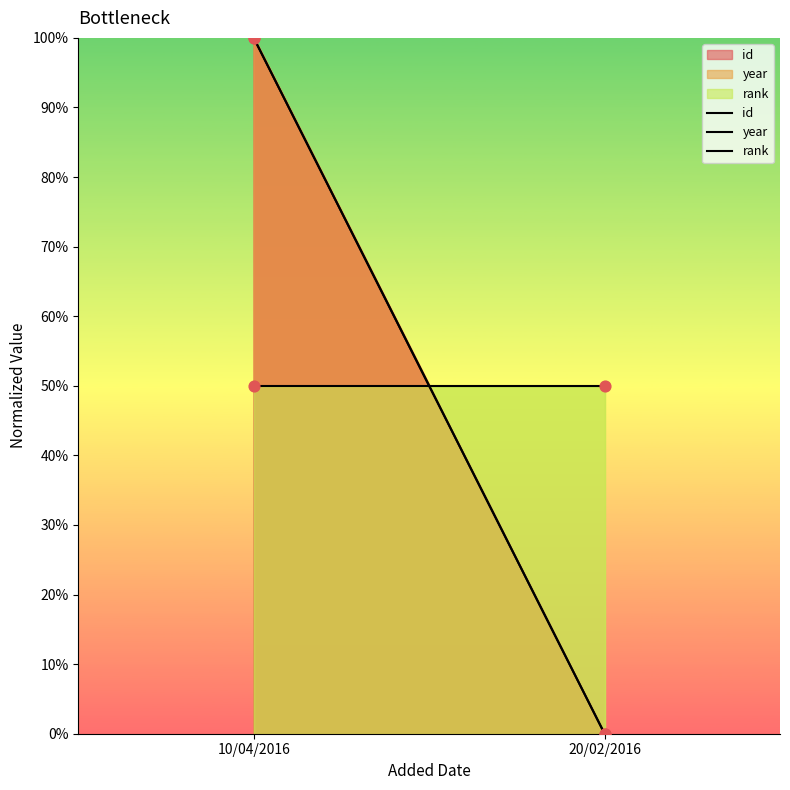

Which series has the largest total across all categories?

id